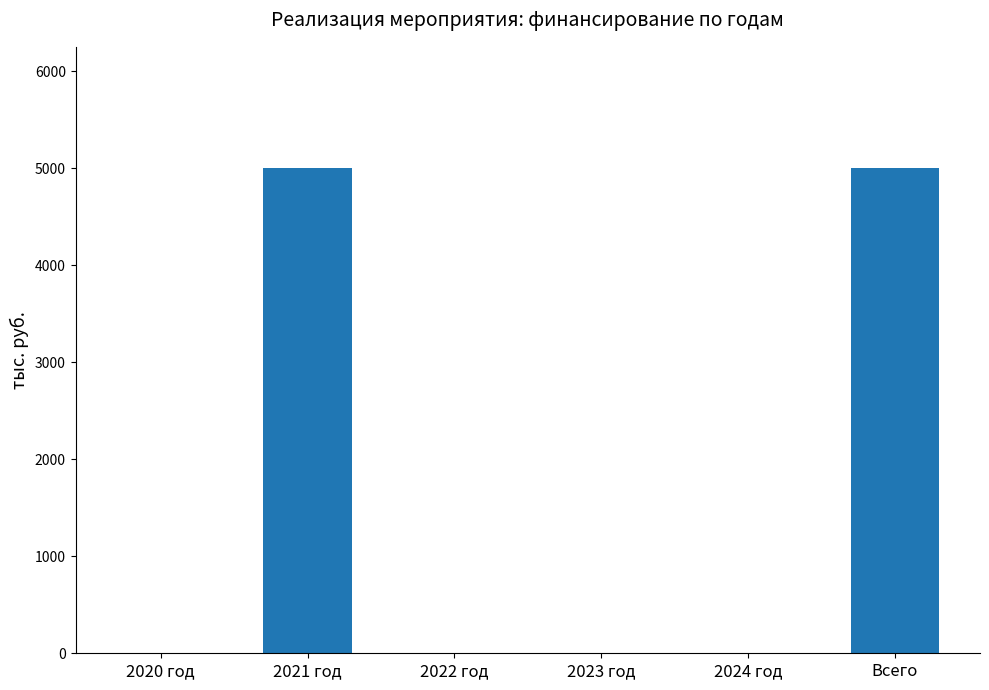

What is the change in value from 2022 год to Всего?

+5000